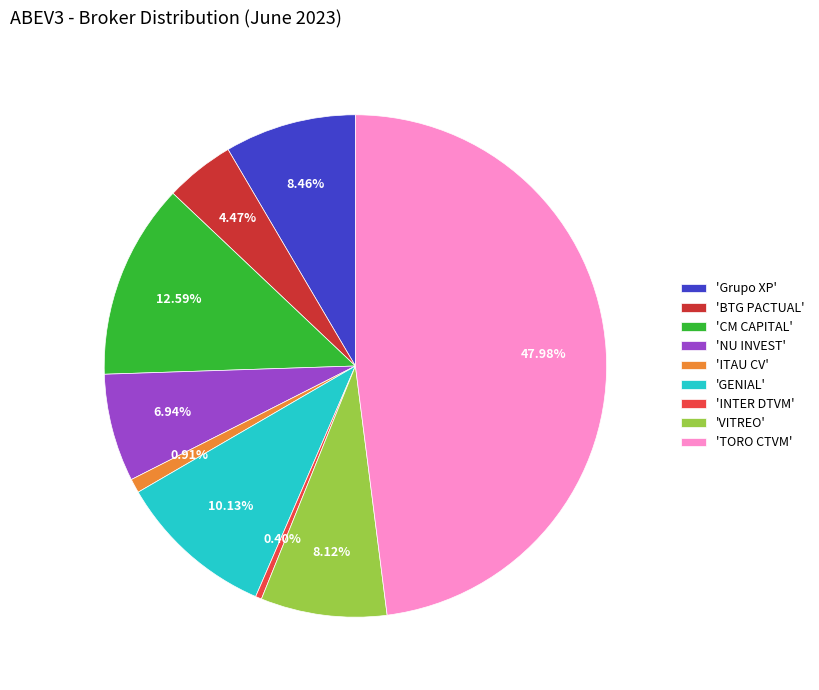

Which category has the biggest portion of the pie?

'TORO CTVM'